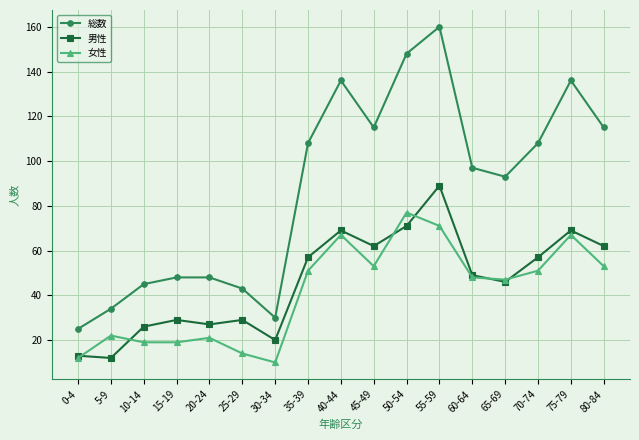

Which series changed the most between 20-24 and 35-39?

総数